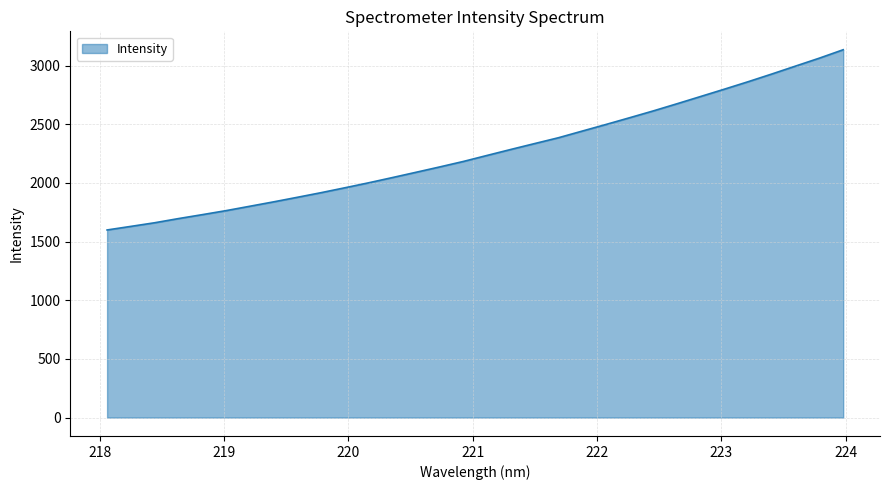

What is the difference between the maximum and minimum values?

1536.6